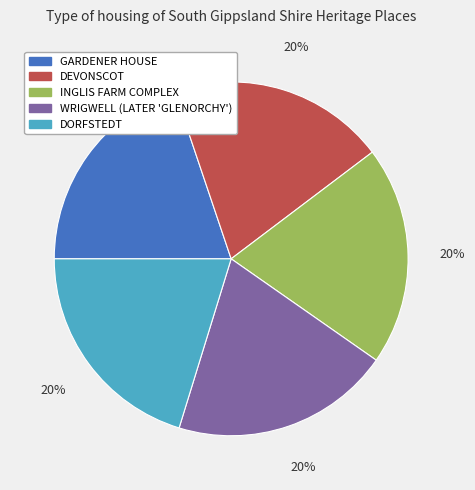

How many segments does this pie chart have?

5